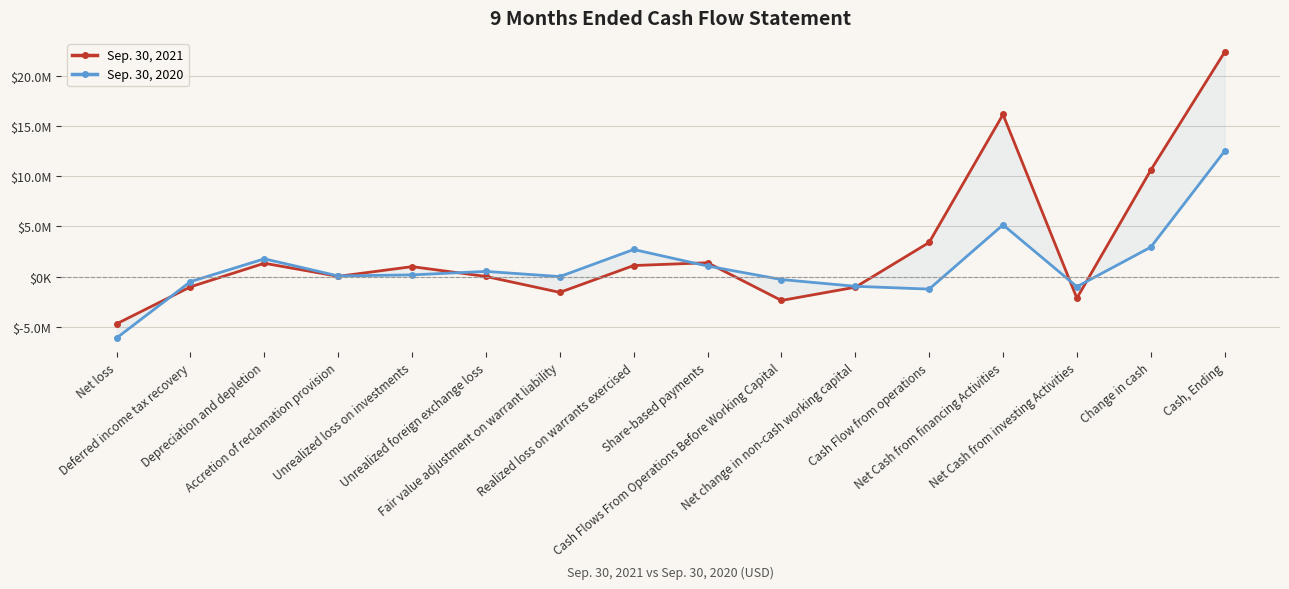

At which category does Sep. 30, 2021 reach its first local valley?

Accretion of reclamation provision